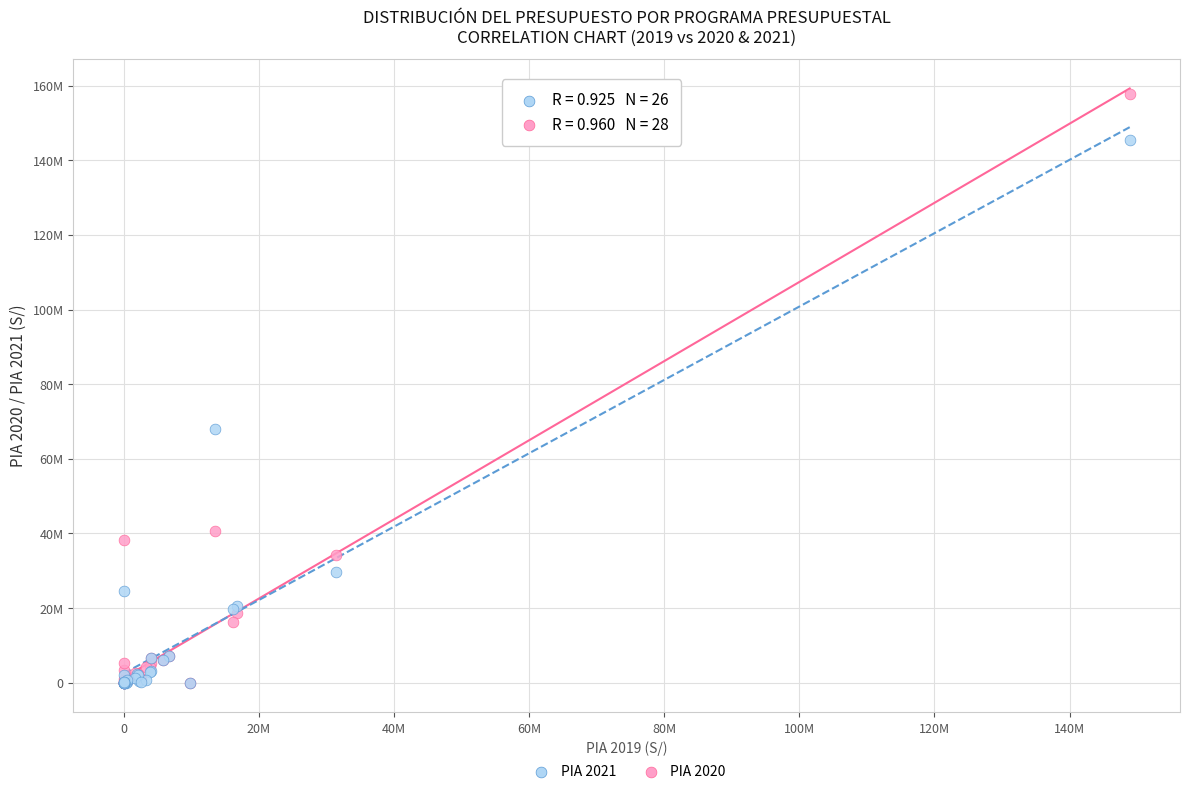

What are all the series names shown in the legend?

PIA 2021, PIA 2020